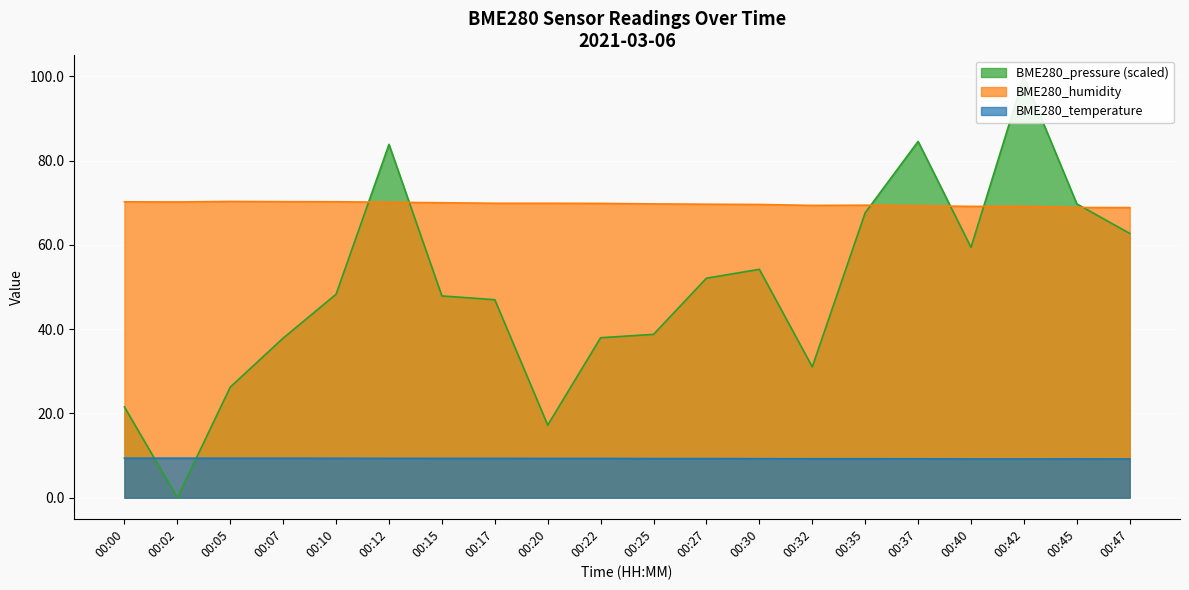

Which series changed the most between 00:05 and 00:15?

BME280_pressure